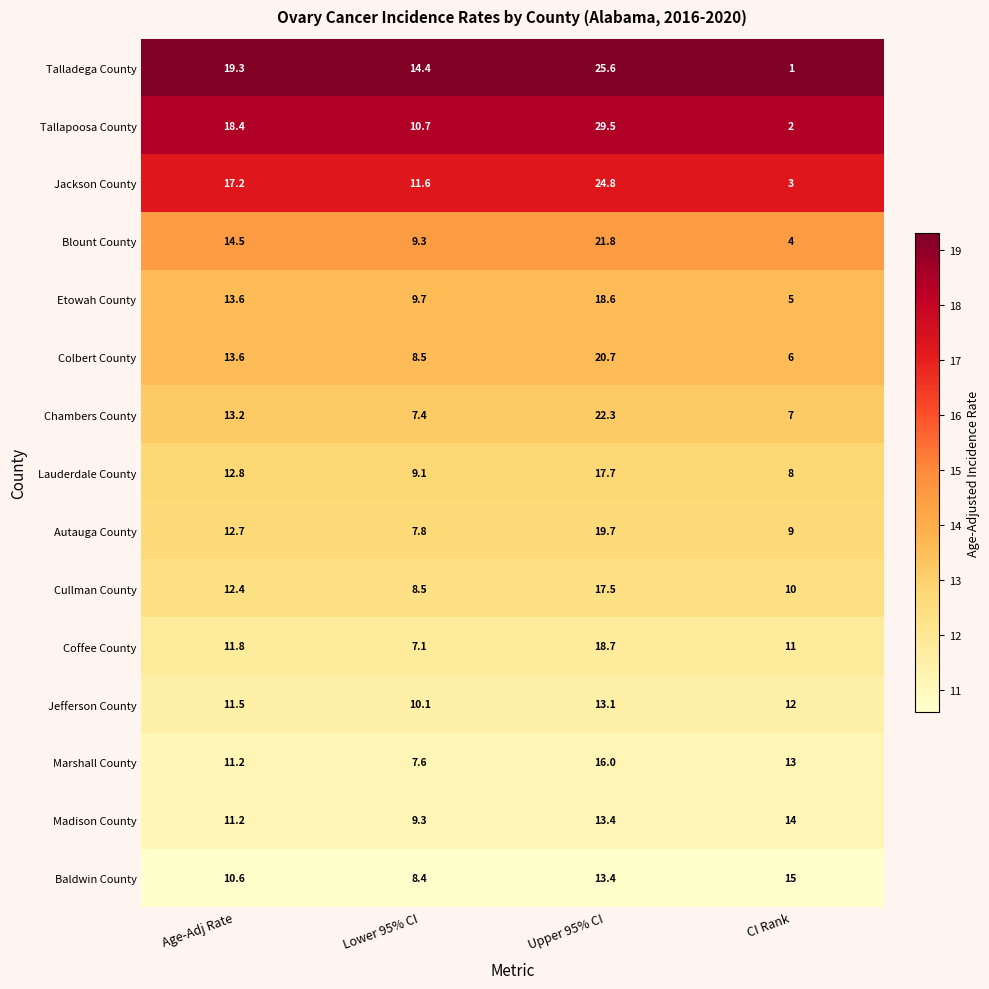

At which category is the sum across all series the highest?

Upper 95% CI